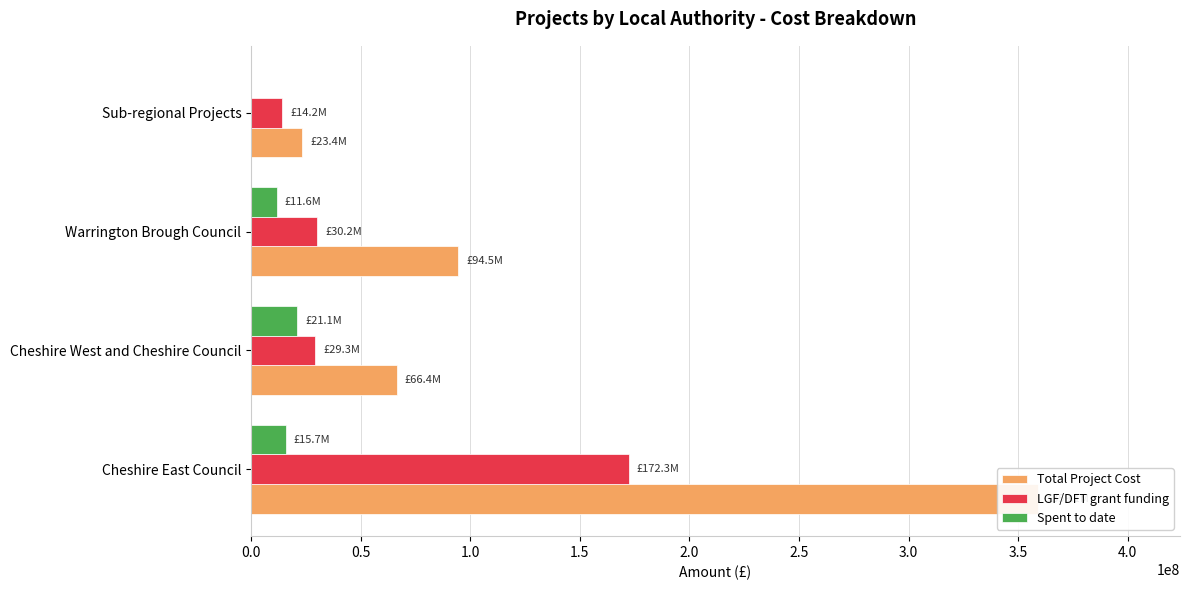

What are all the series names shown in the legend?

Total Project Cost, LGF/DFT grant funding, Spent to date